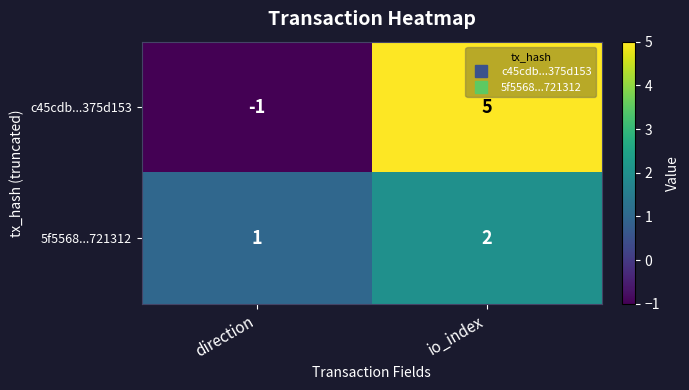

What is the sum of all 5f5568...721312 values?

3